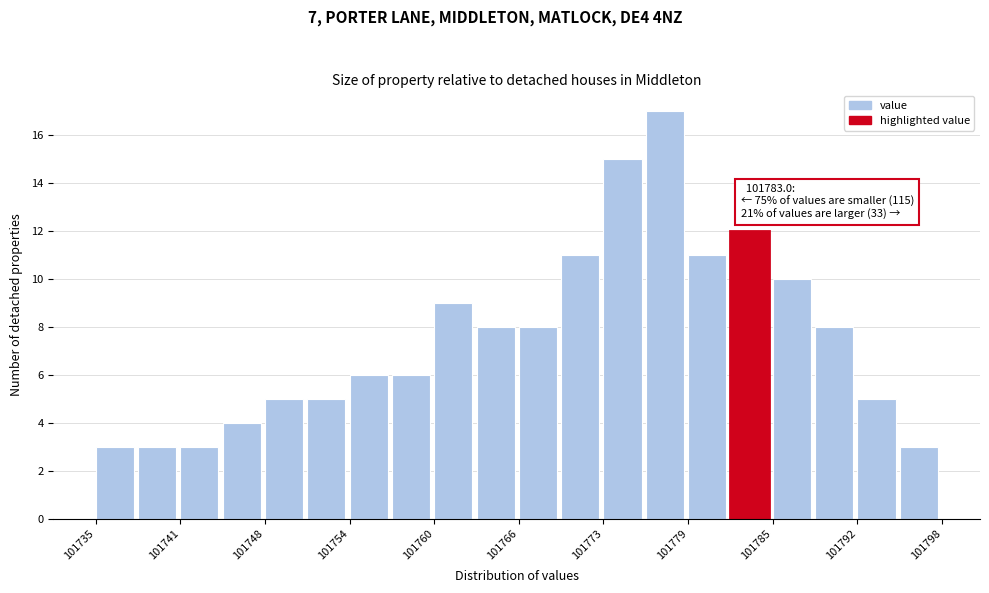

Around what value on the x-axis is the tallest bar? Give the approximate position of its centre, as read against the axis.

101777